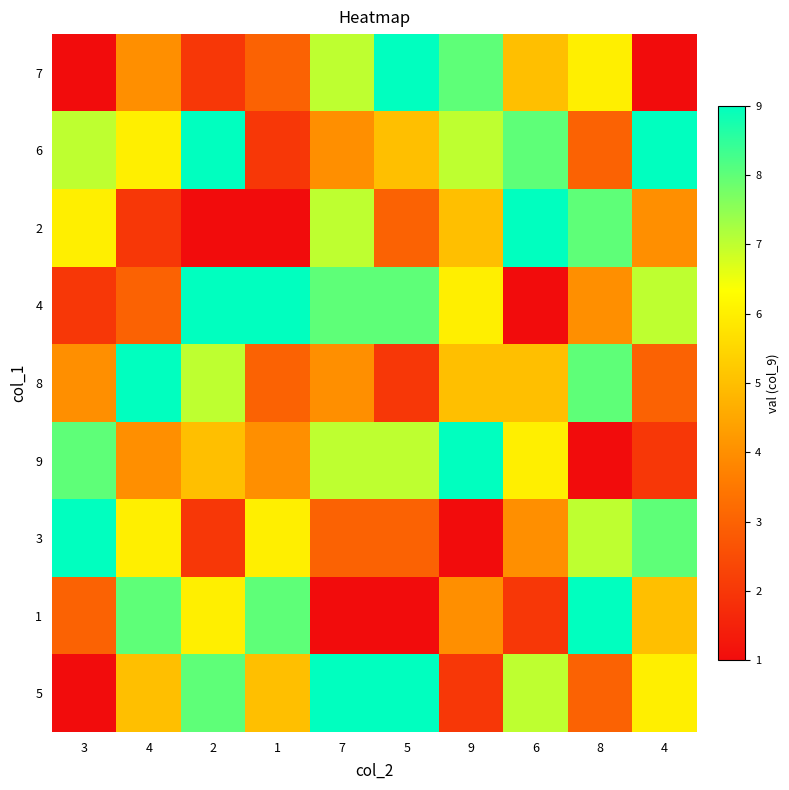

At which category does the chart reach its peak across all series?

5